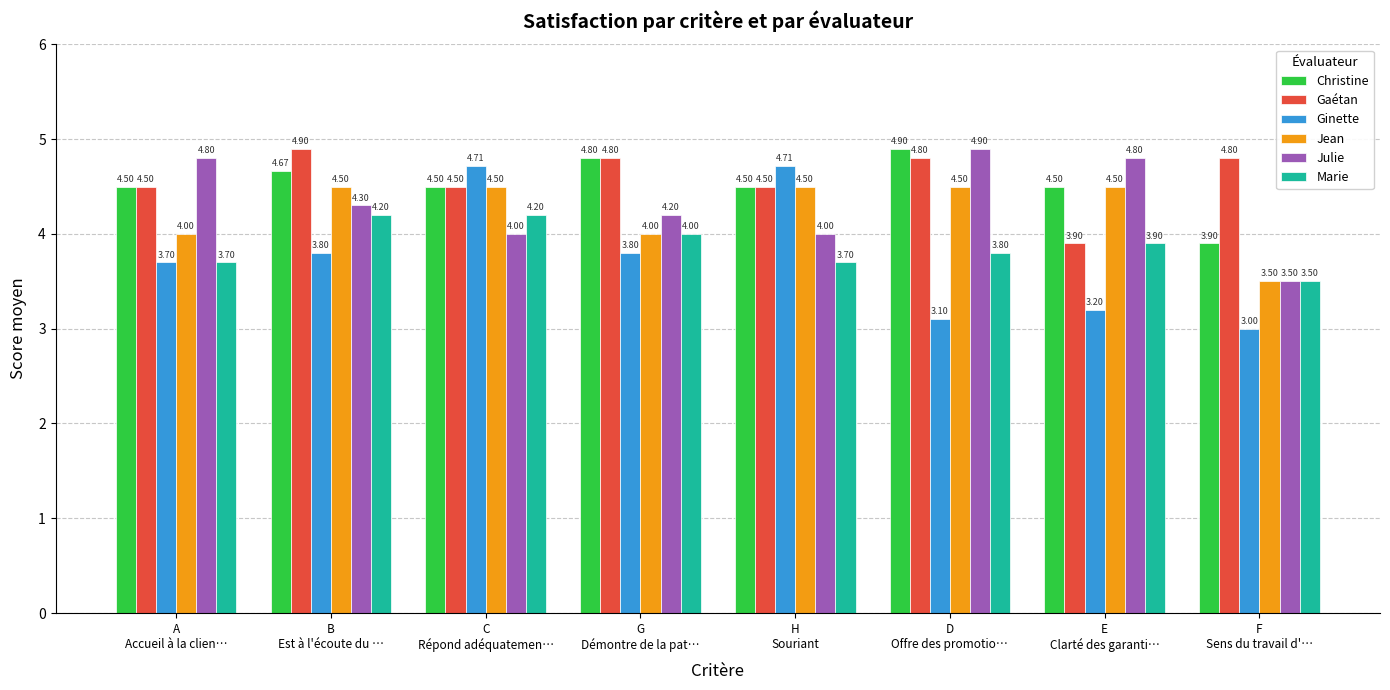

Which series has the widest spread of values?

Ginette